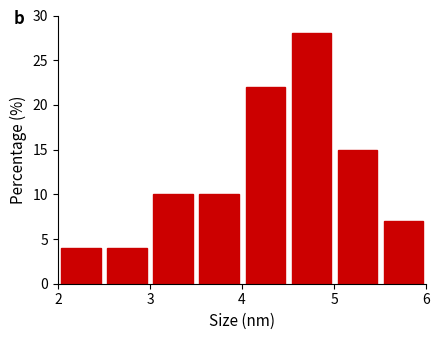

Reading left to right, transcribe this chart: for each bar, give the range it covers on the x-axis and its height. The values are not printed on the chart, so give them approximately, as read against the axis.

2.0 to 2.5: 4
2.5 to 3.0: 4
3.0 to 3.5: 10
3.5 to 4.0: 10
4.0 to 4.5: 22
4.5 to 5.0: 28
5.0 to 5.5: 15
5.5 to 6.0: 7